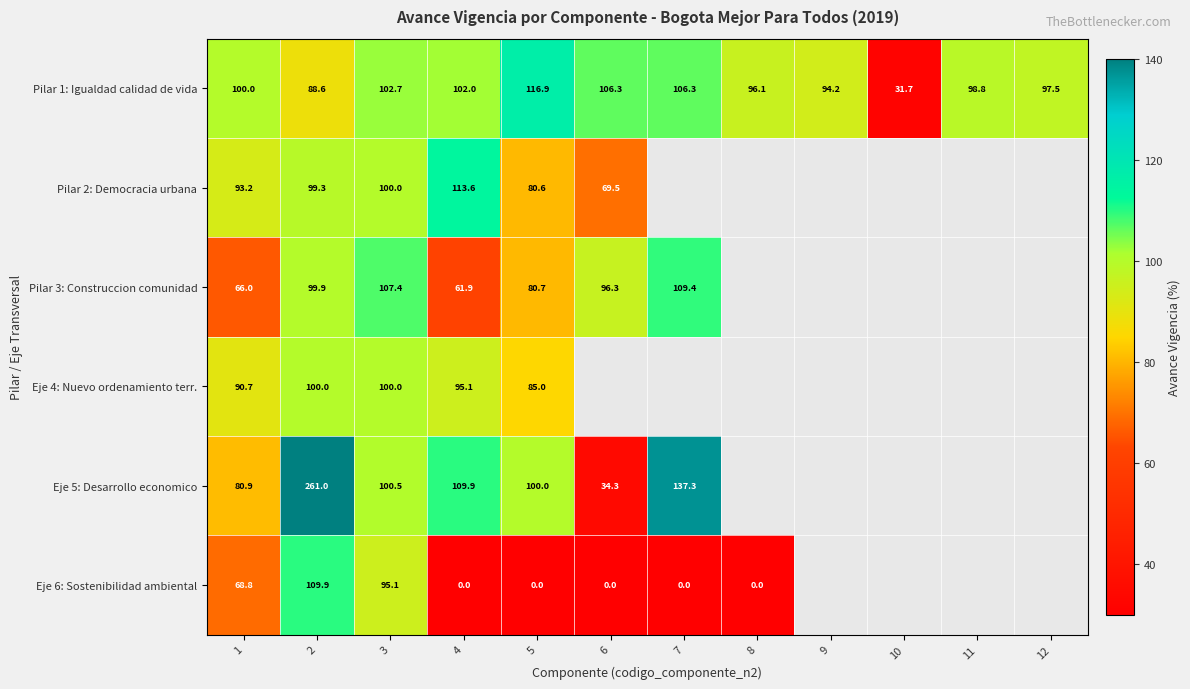

What is the total value across all series at 12?

97.5